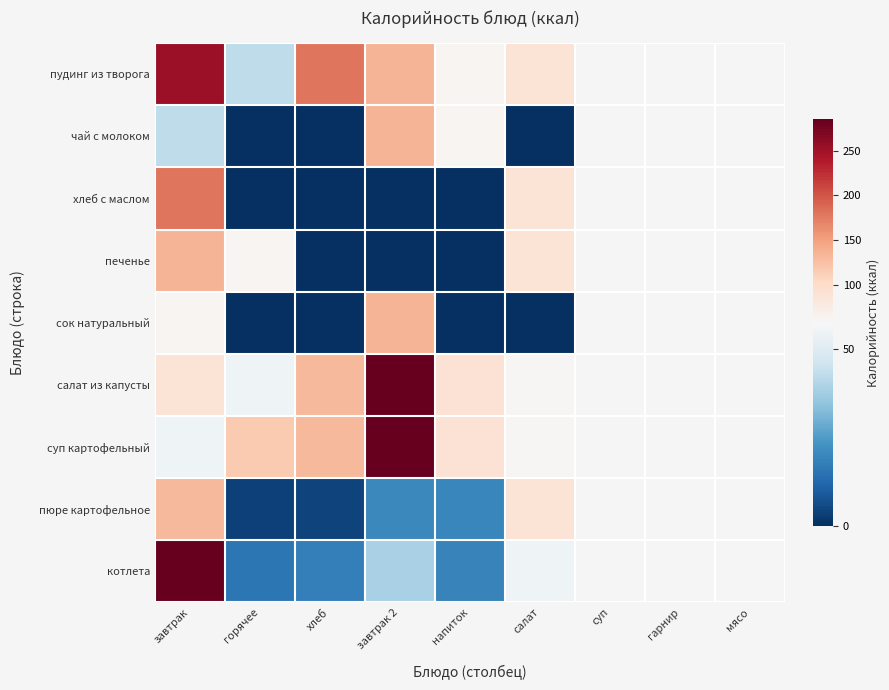

At горячее, list the series in order from smallest to largest.

чай с молоком, хлеб с маслом, сок натуральный, пюре картофельное, котлета, пудинг из творога, салат из капусты, печенье, суп картофельный